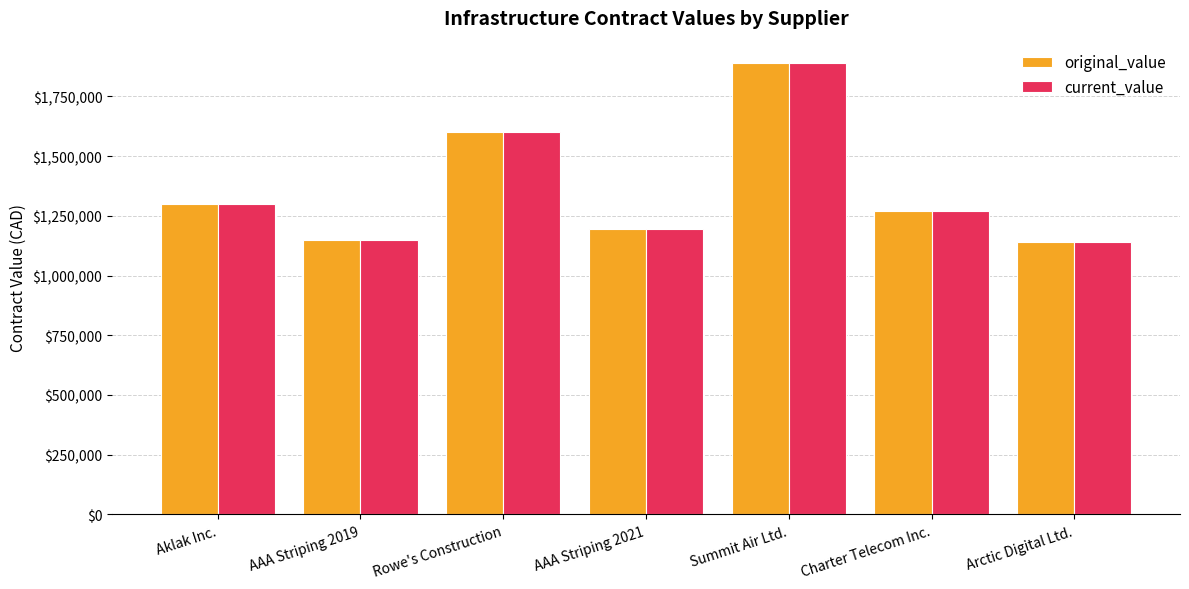

Reading right to left, transcribe all the data shown in this chart.

original_value: 1139840.3	1269105.2	1889306.4	1194136.5	1599650.0	1150740.0	1300441.9
current_value: 1139840.3	1269105.2	1889306.4	1194136.5	1599650.0	1150740.0	1300441.9